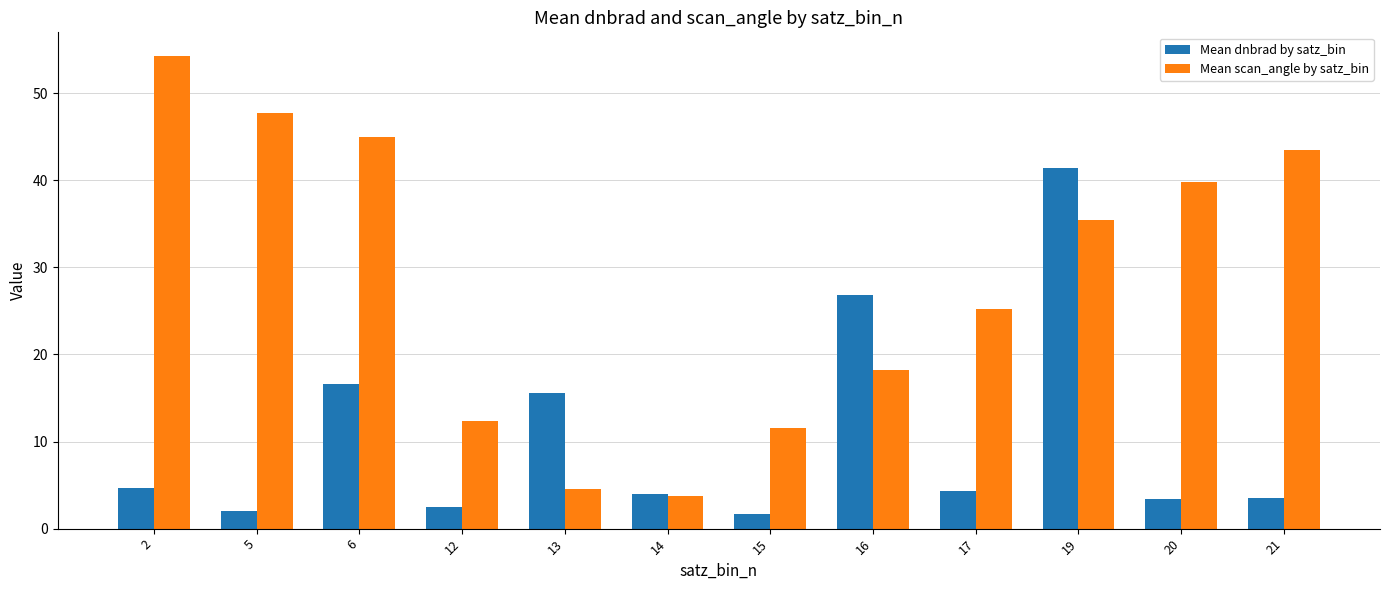

What is the smallest value displayed?

1.7